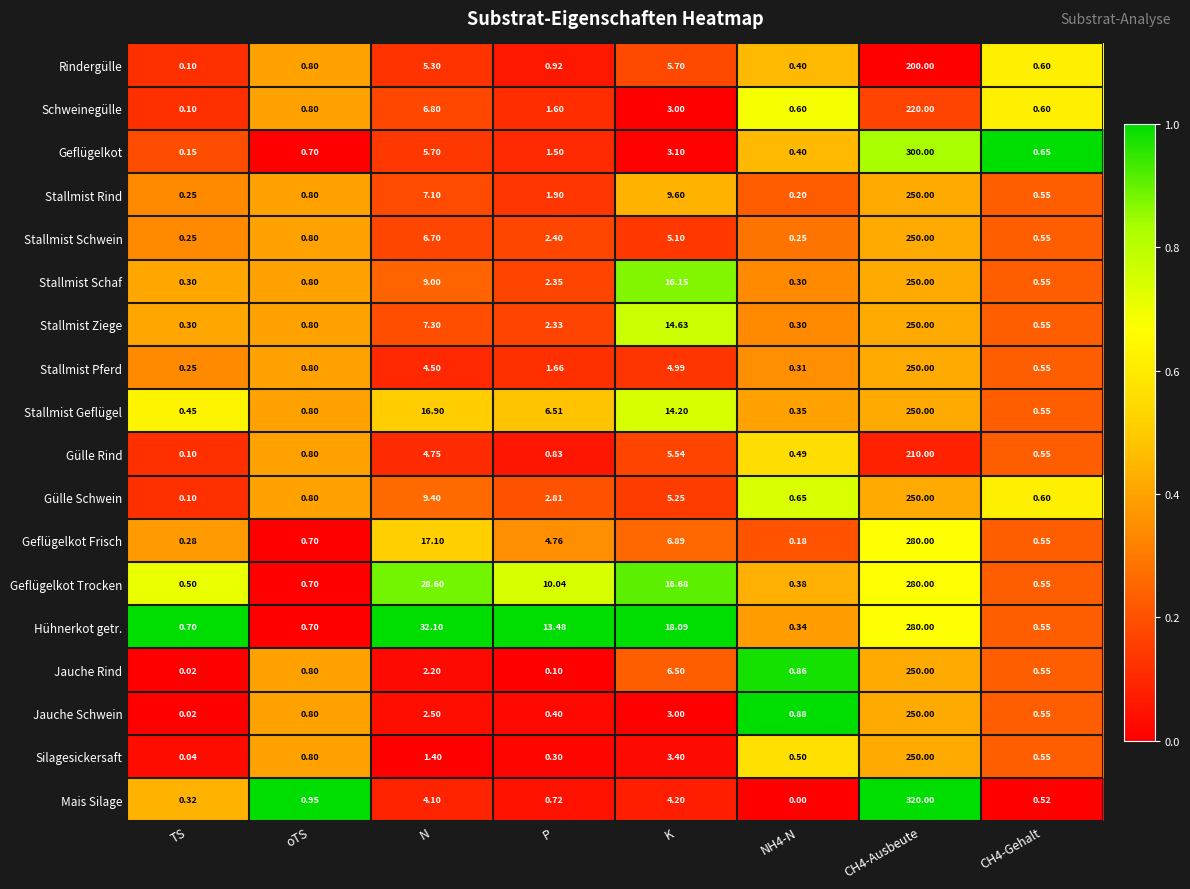

At how many categories does at least one series exceed 0?

8